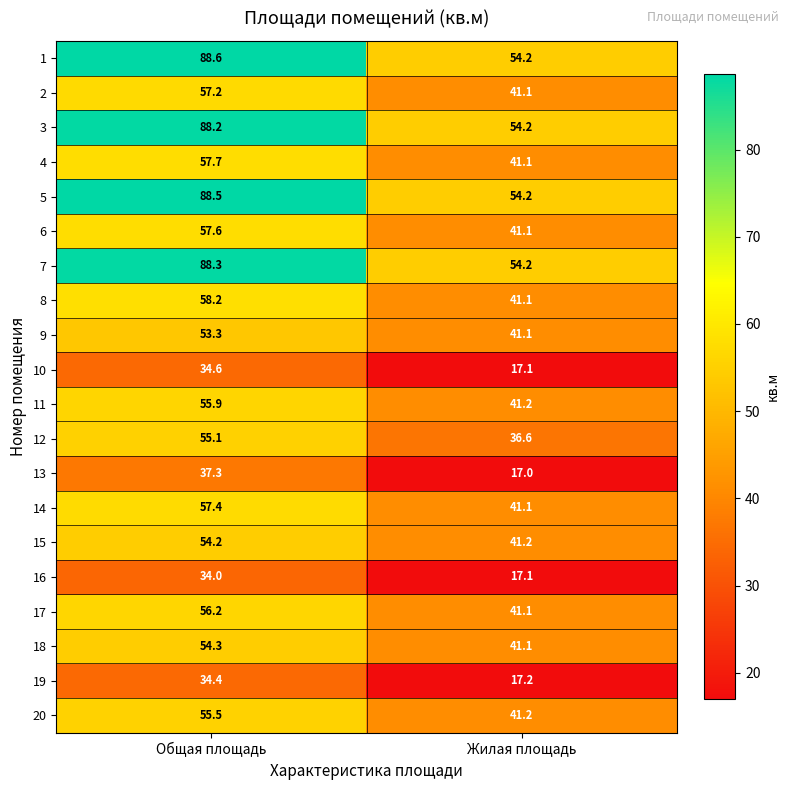

The value of 6 at Жилая площадь is 41.1. True or false?

True